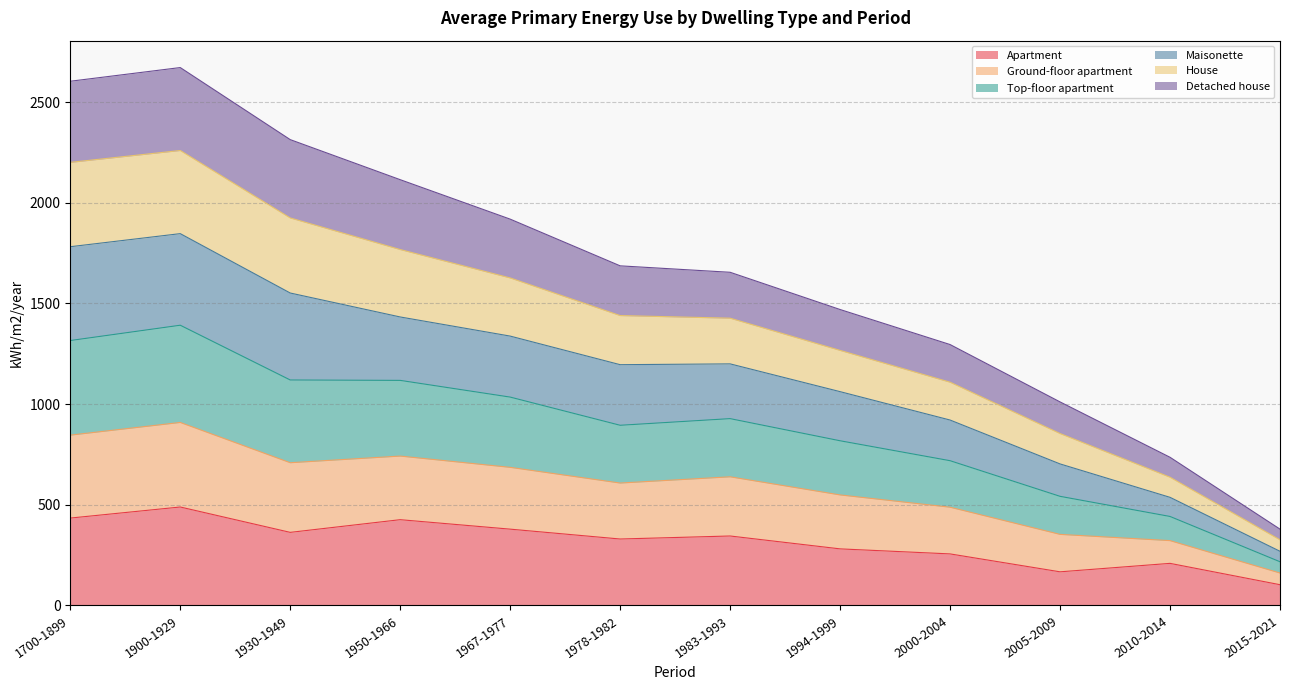

What is the total value across all series at 1930-1949?

2314